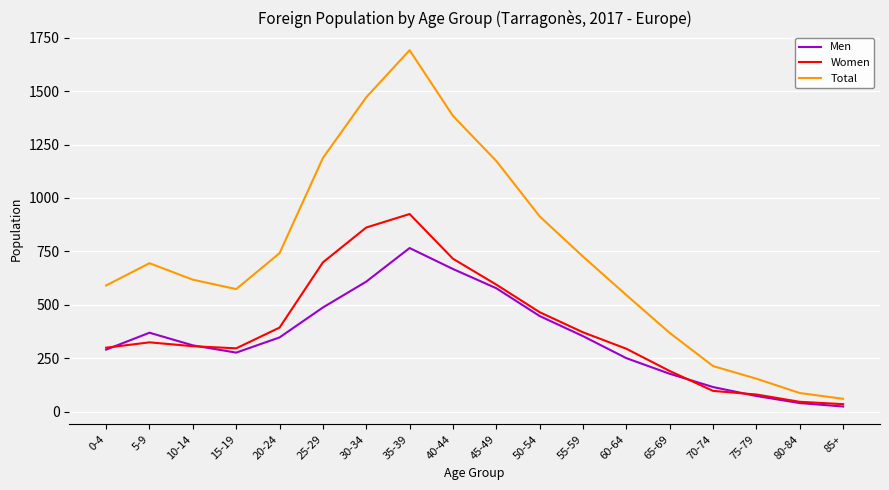

What position from the left is 80-84?

17